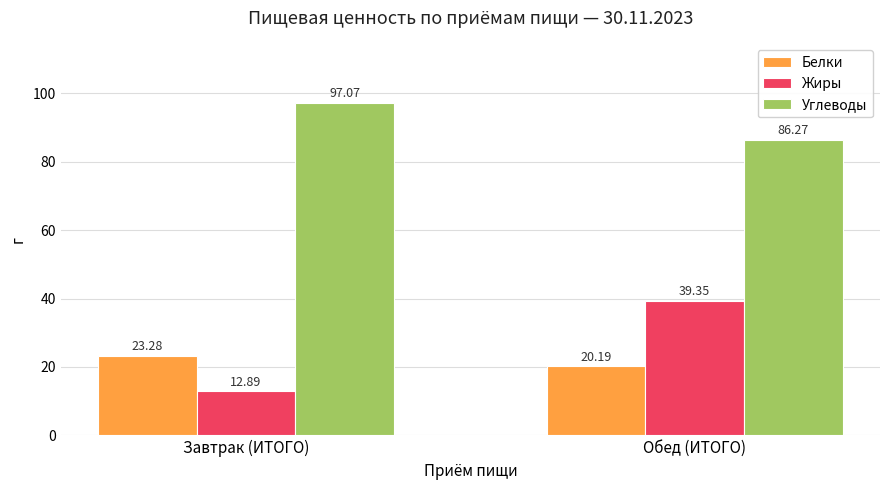

Rank the series by their maximum value, from highest to lowest.

Углеводы, Жиры, Белки